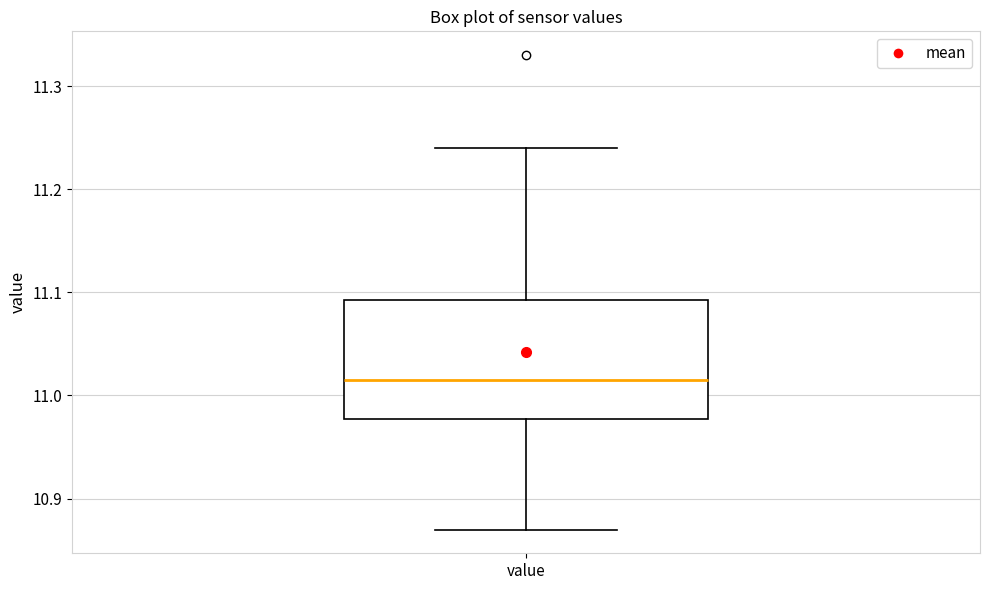

Where does the lower whisker of the box for value end on the y-axis? The values are not printed on the chart, so give them approximately, as read against the axis.

10.87